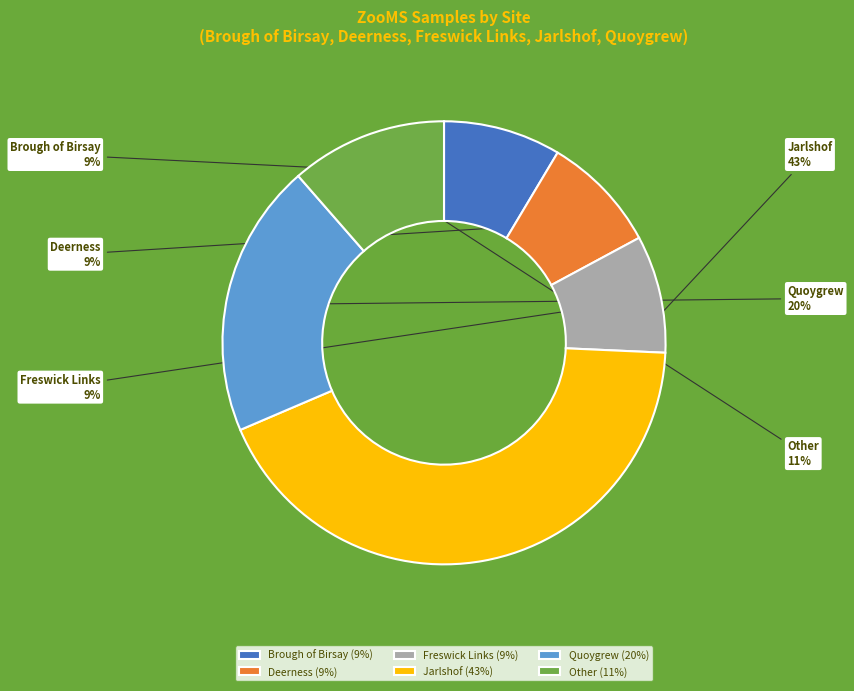

How many segments does this pie chart have?

6